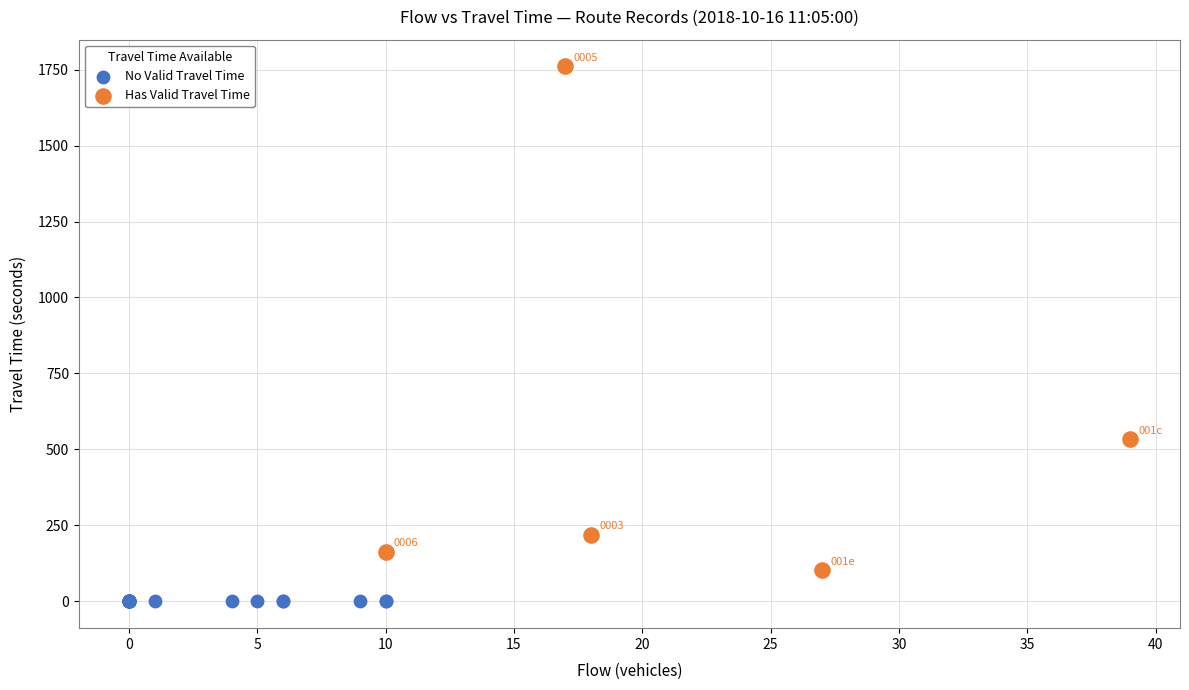

Which series reaches the minimum Y coordinate?

No Valid Travel Time